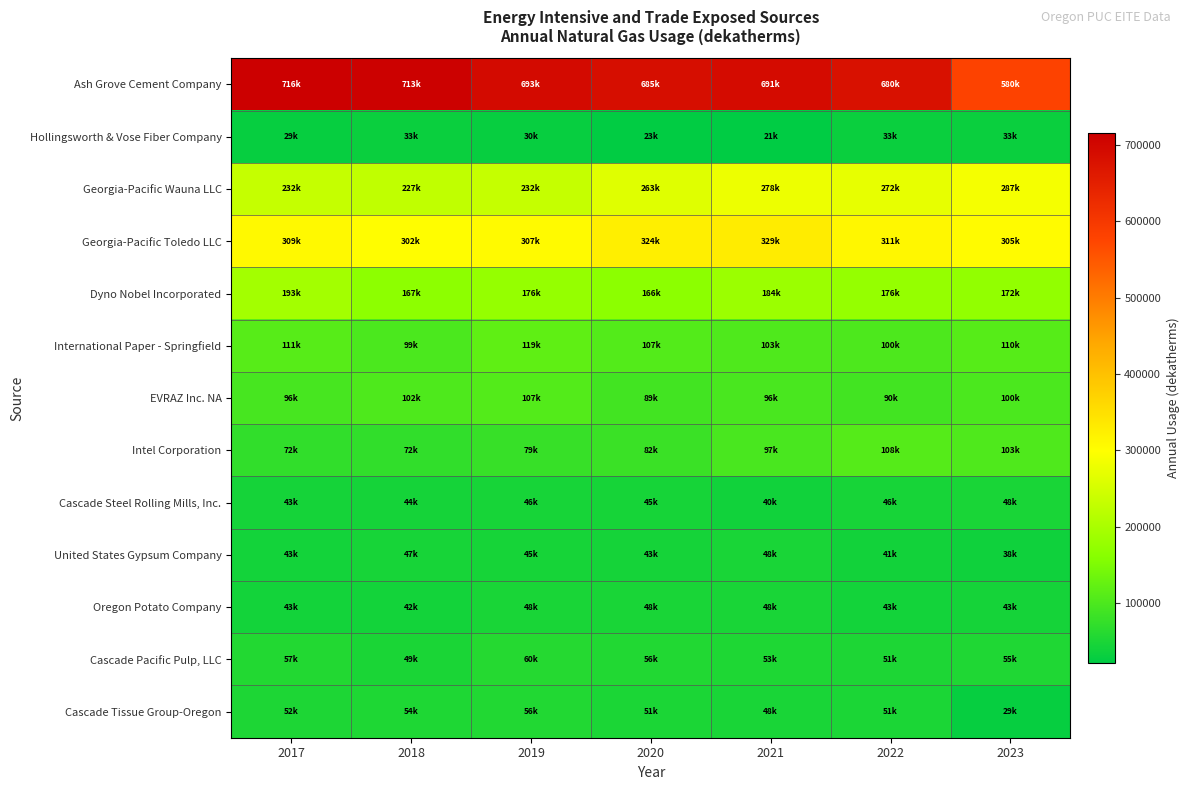

What is the total value across all series at 2022?

2001976.3